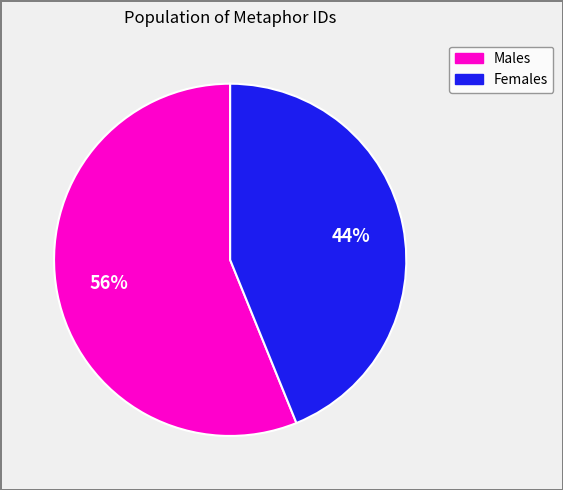

To the nearest percent, what is the average slice percentage?

50%